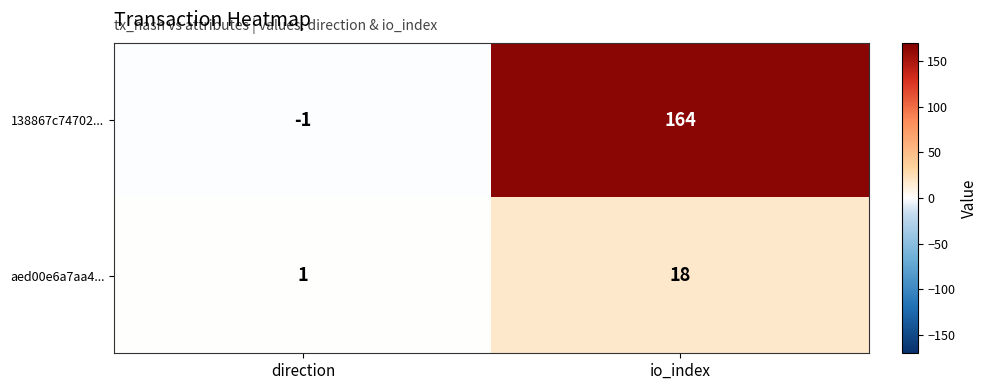

Rank the series by their average value, from lowest to highest.

aed00e6a7aa4..., 138867c74702...